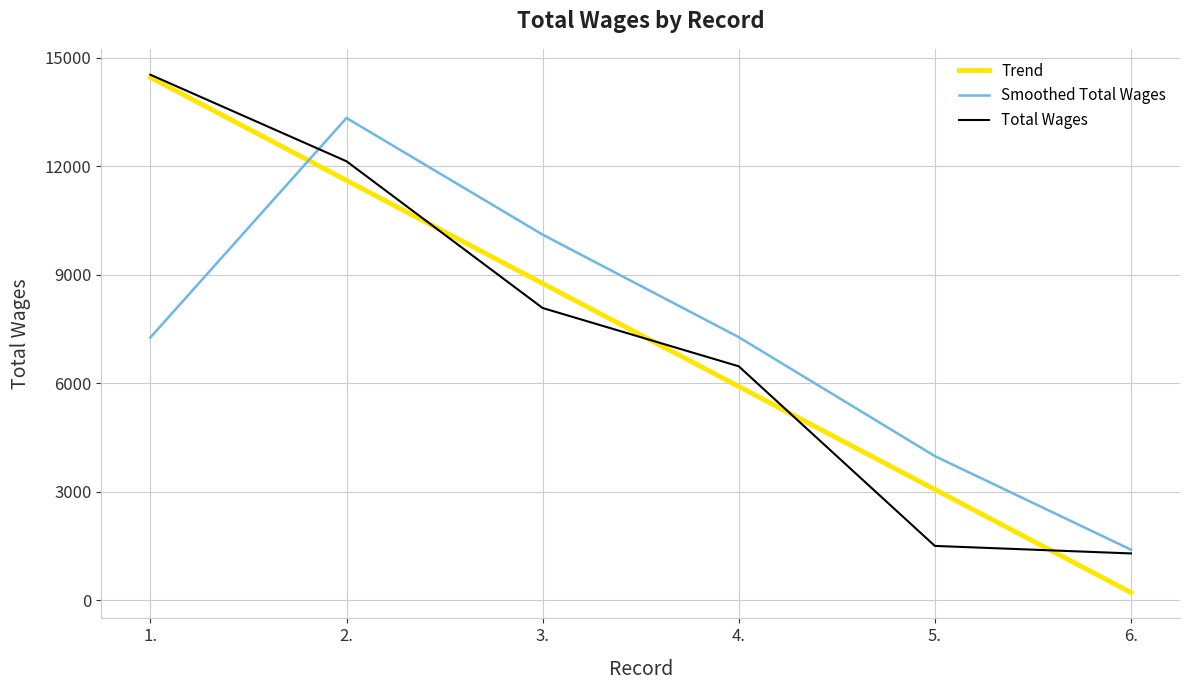

Is the value of Total Wages at 2. greater than the value of Smoothed Total Wages at 2.?

No